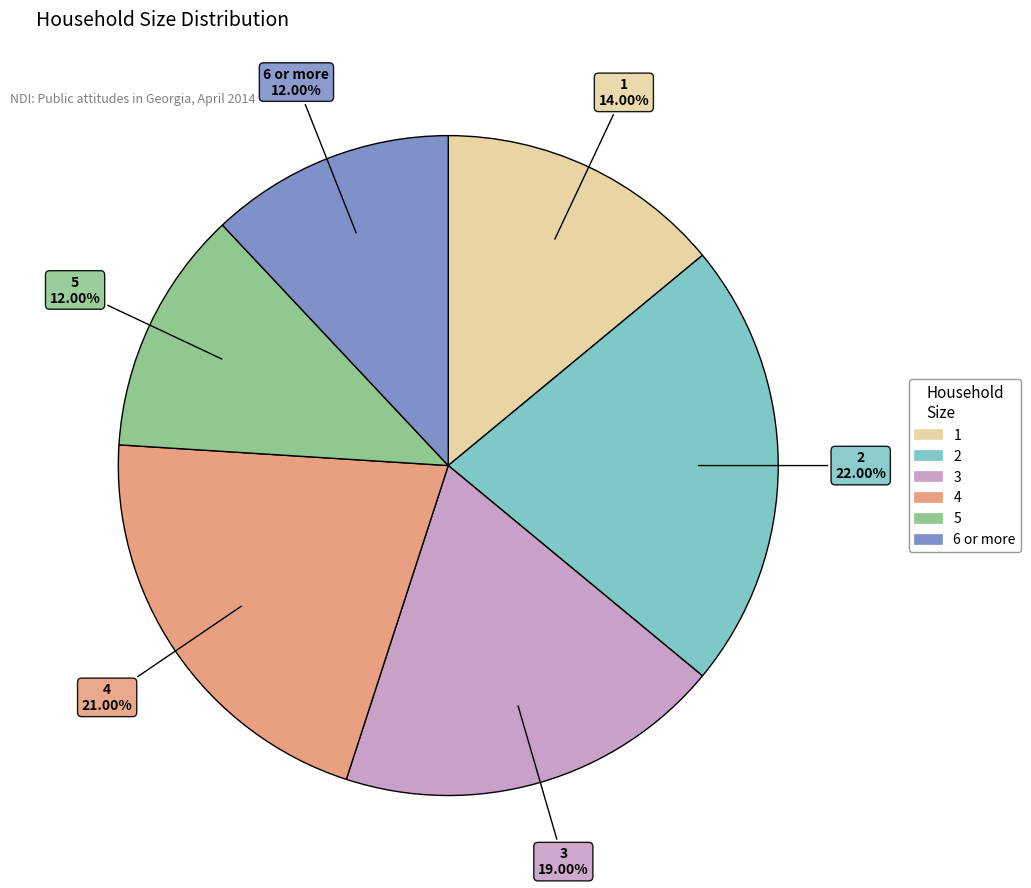

What is the ratio of the value at 2 to the value at 6 or more?

1.8